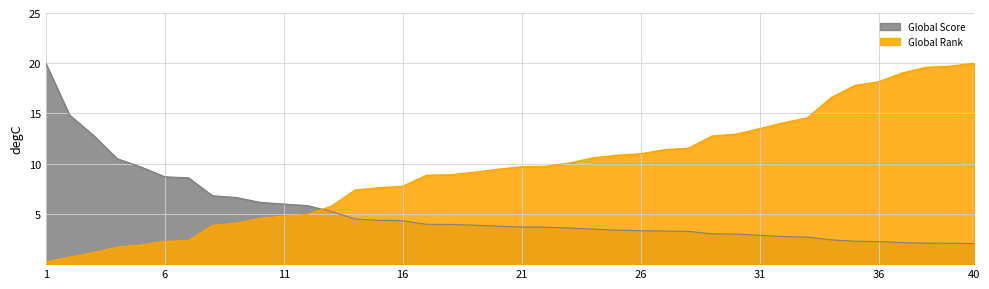

How many times do Global Rank and Global Score cross each other?

1